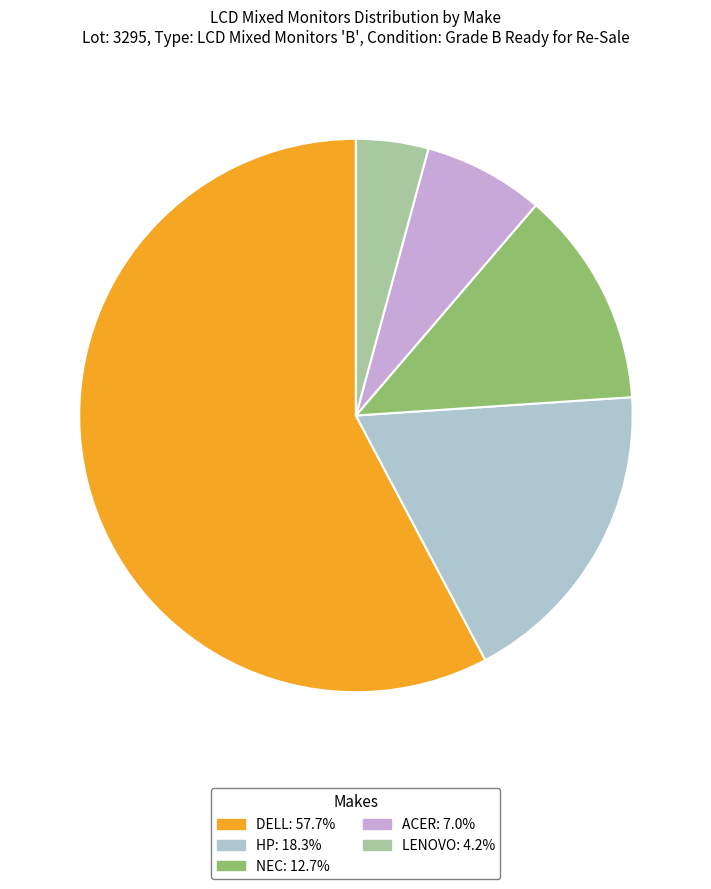

Do NEC and HP together represent more than half of the pie?

No